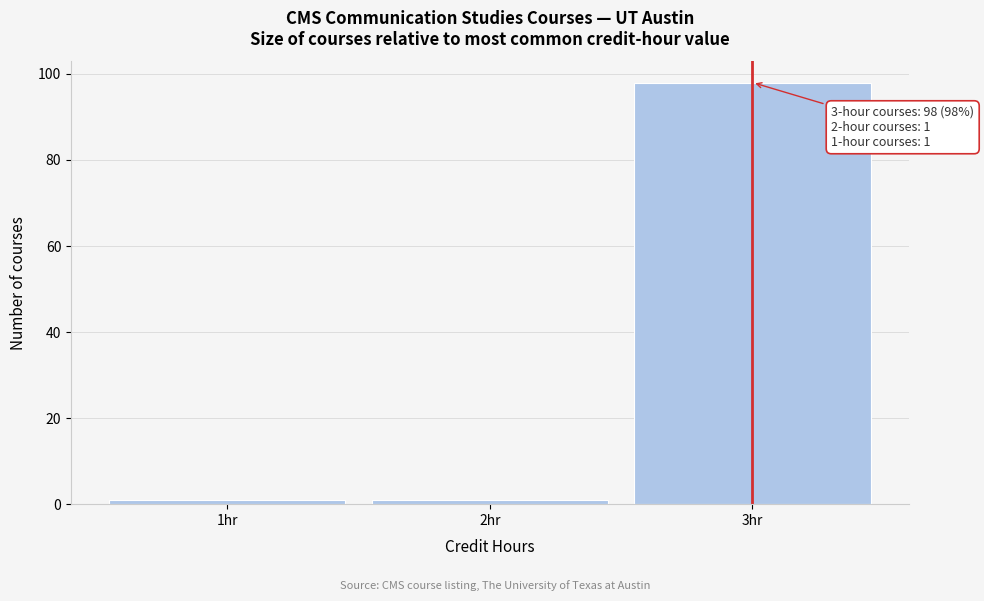

Over which range of the x-axis is the bar tallest?

2.5 to 3.5